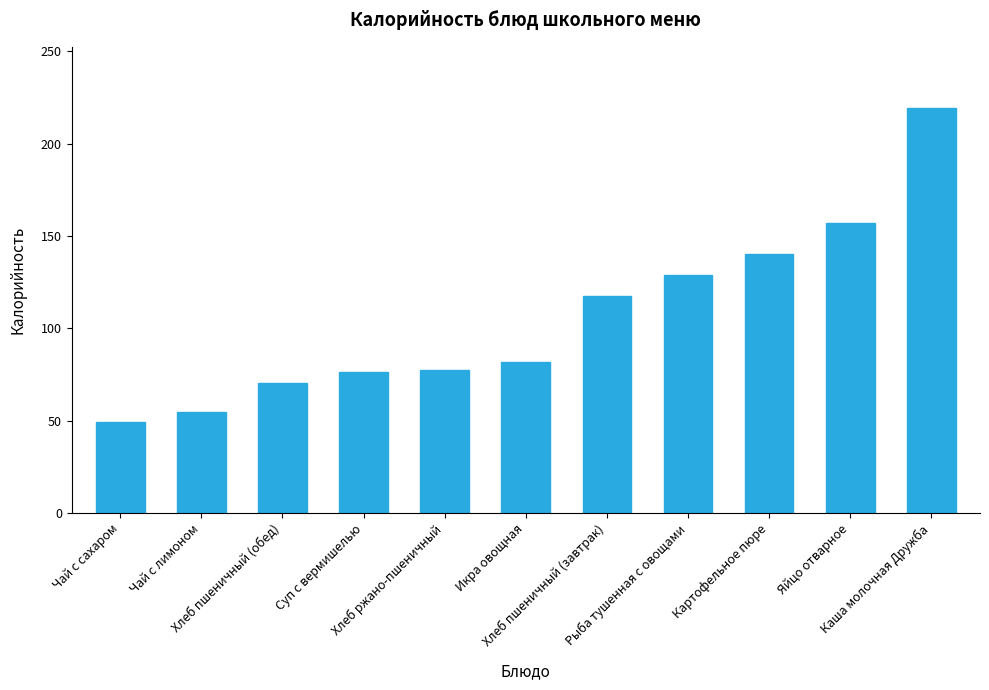

Which label corresponds to the largest value in the chart?

Каша молочная Дружба